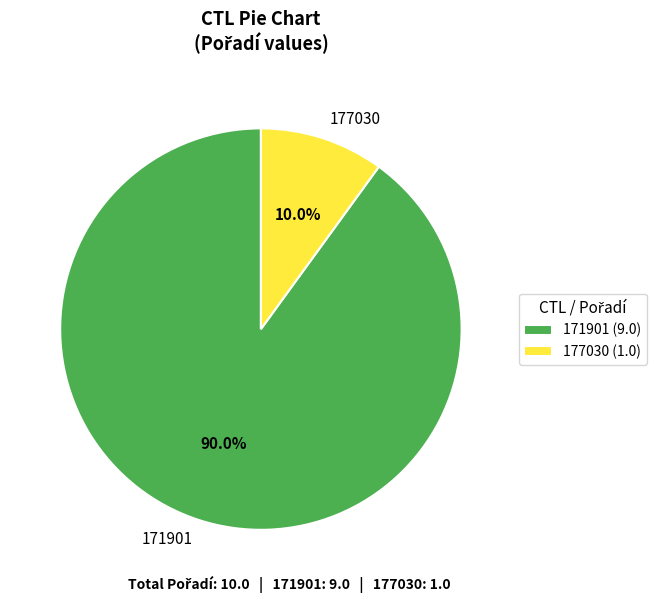

To the nearest percent, what percentage of the pie is 171901?

90%